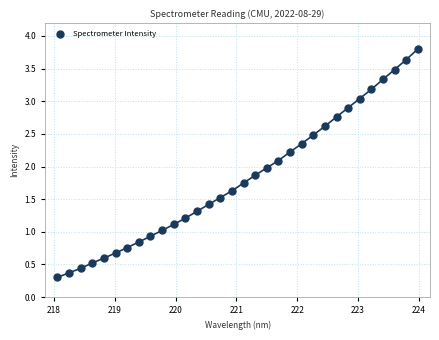

What is the range of Y values (max minus min)?

3.5